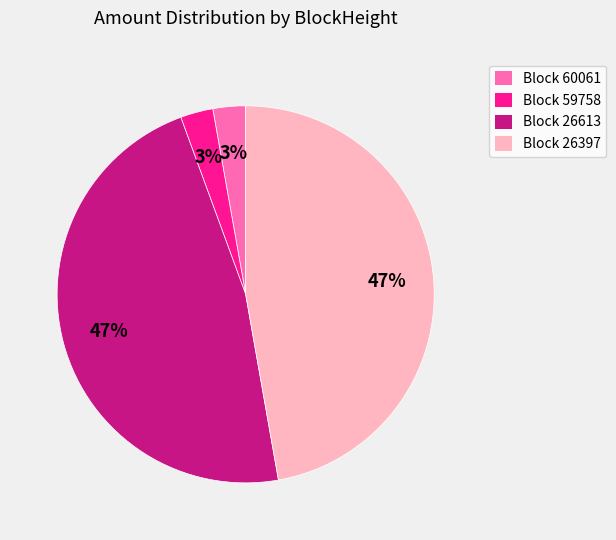

How many segments does this pie chart have?

4